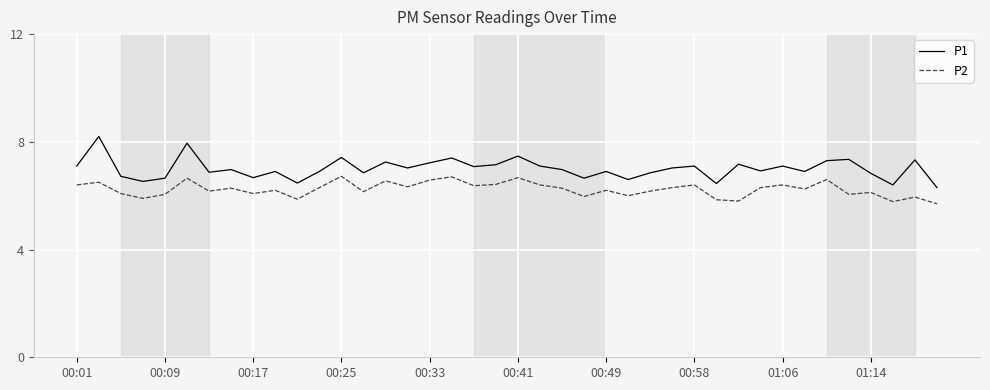

True or false: P1 and P2 intersect in this chart.

False